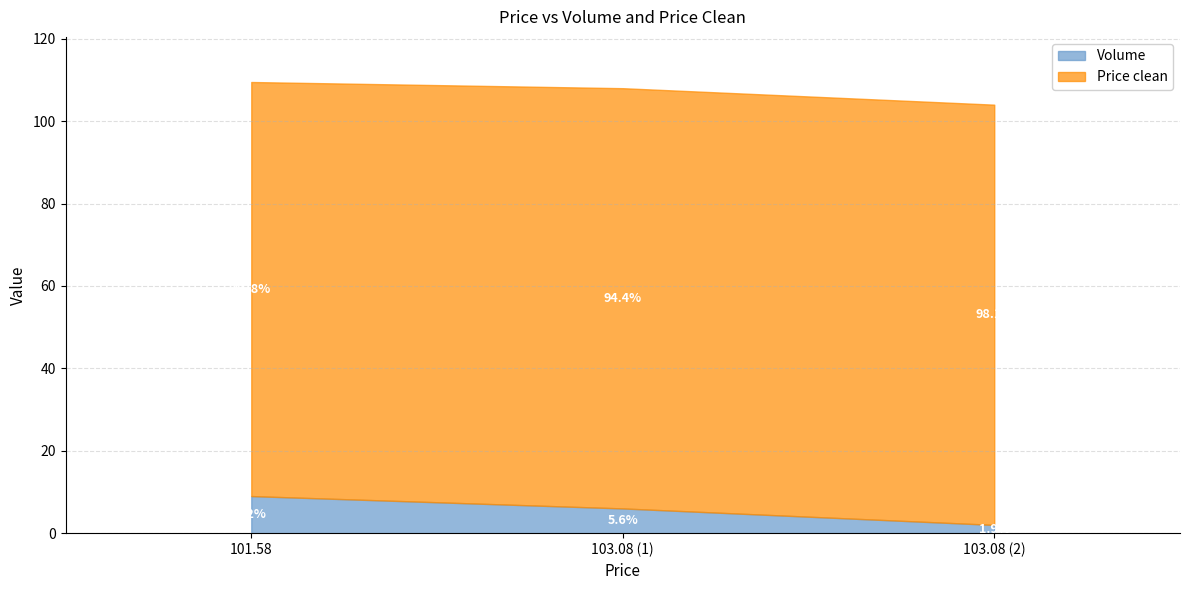

Reading right to left, list all the values displayed in this chart.

Volume: 2.0	6.0	9.0
Price clean: 102.0	102.0	100.5